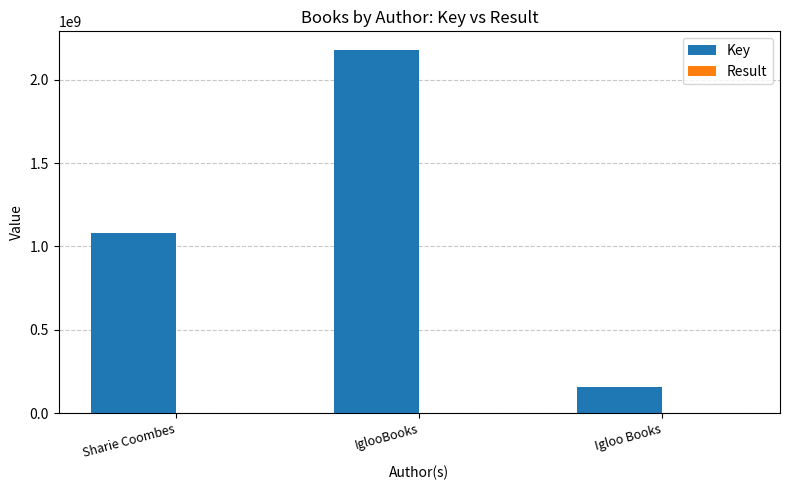

Which series changed the most between Sharie Coombes and IglooBooks?

Key